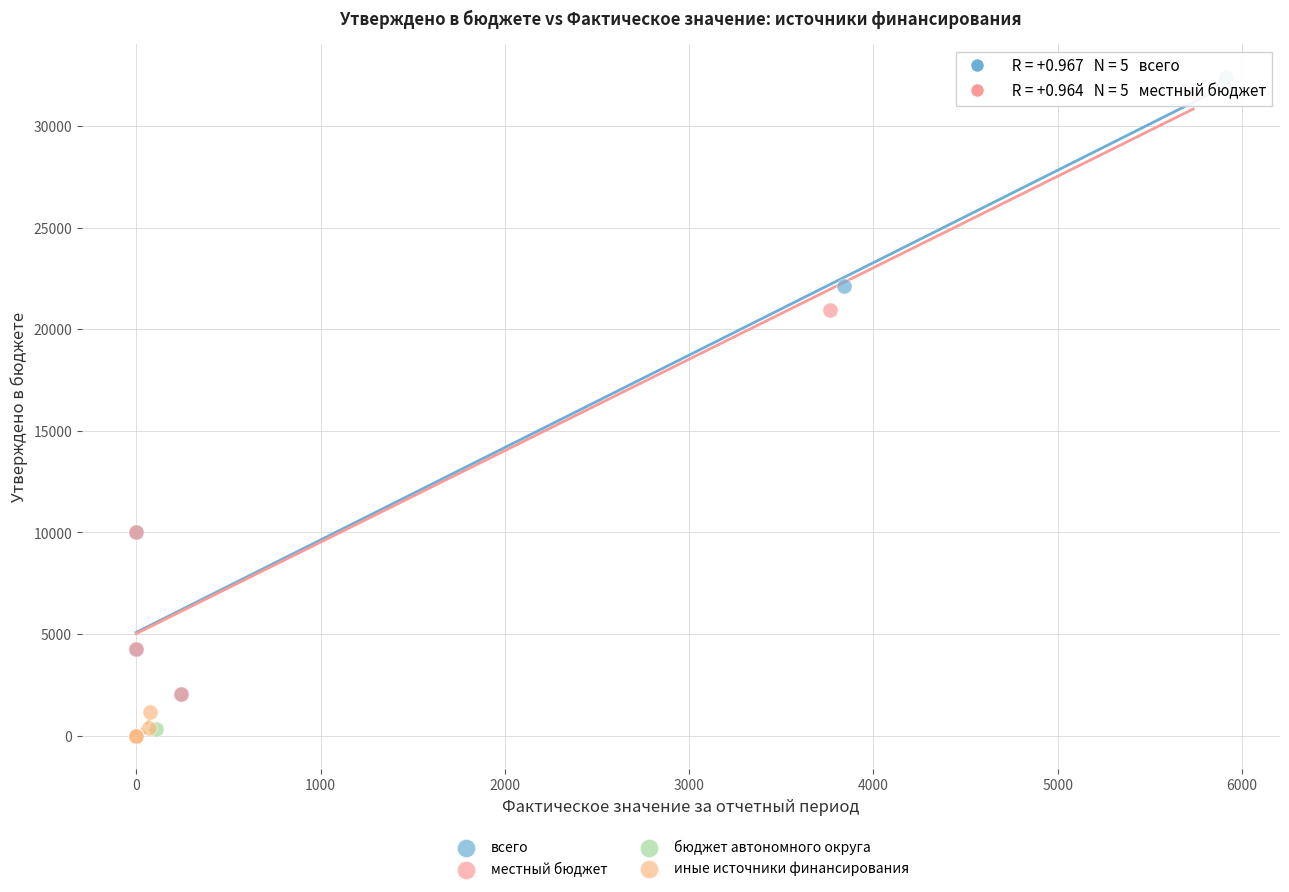

Which series has the widest spread of Y values?

всего